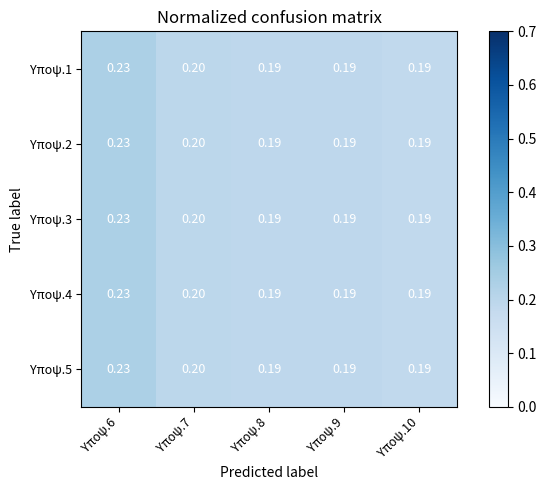

Is the value of Υποψ.3 at Υποψ.8 greater than the value of Υποψ.5 at Υποψ.6?

No